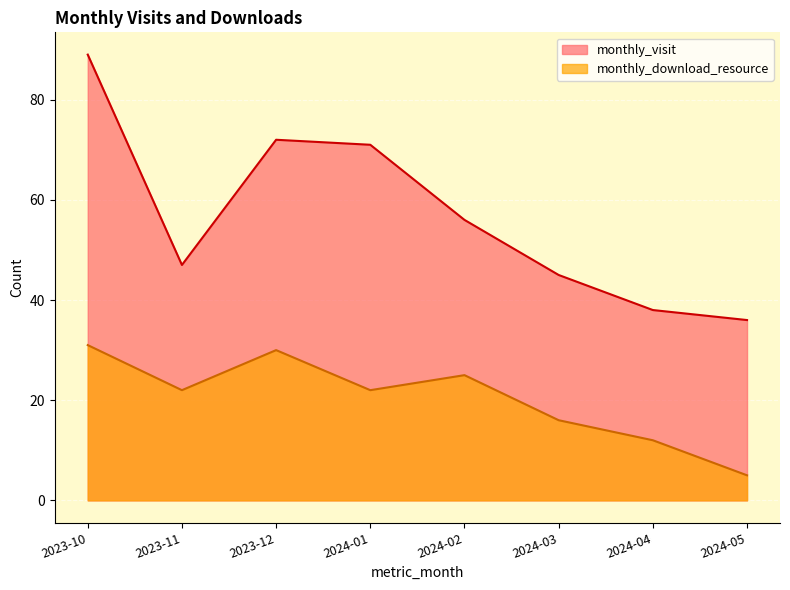

True or false: monthly_download_resource and monthly_visit cross at least once.

False